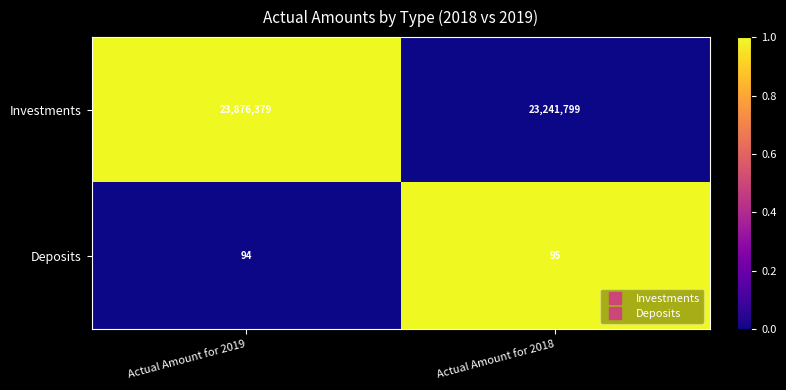

What is the total value across all series at Actual Amount for 2018?

23241894